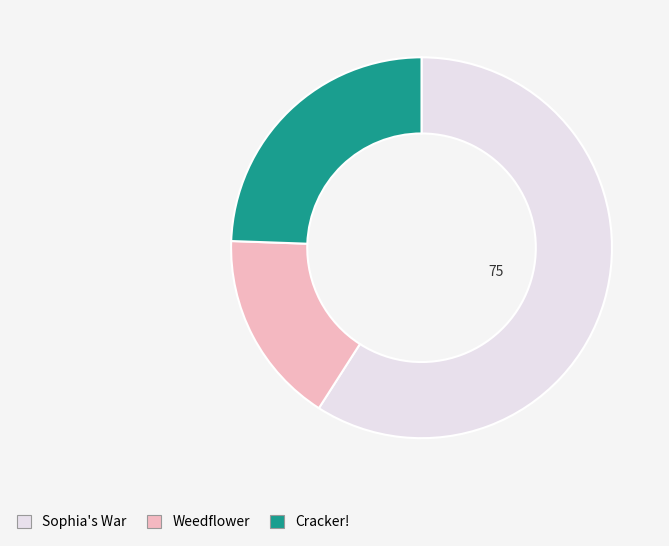

How many segments does this pie chart have?

3